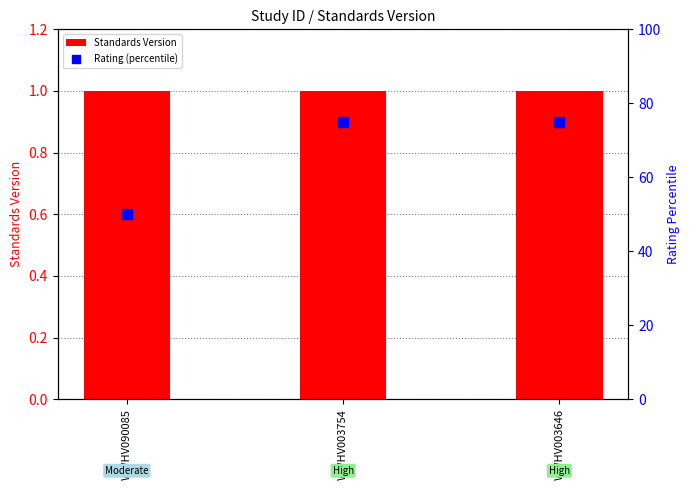

Which series has the largest total across all categories?

Rating (percentile)